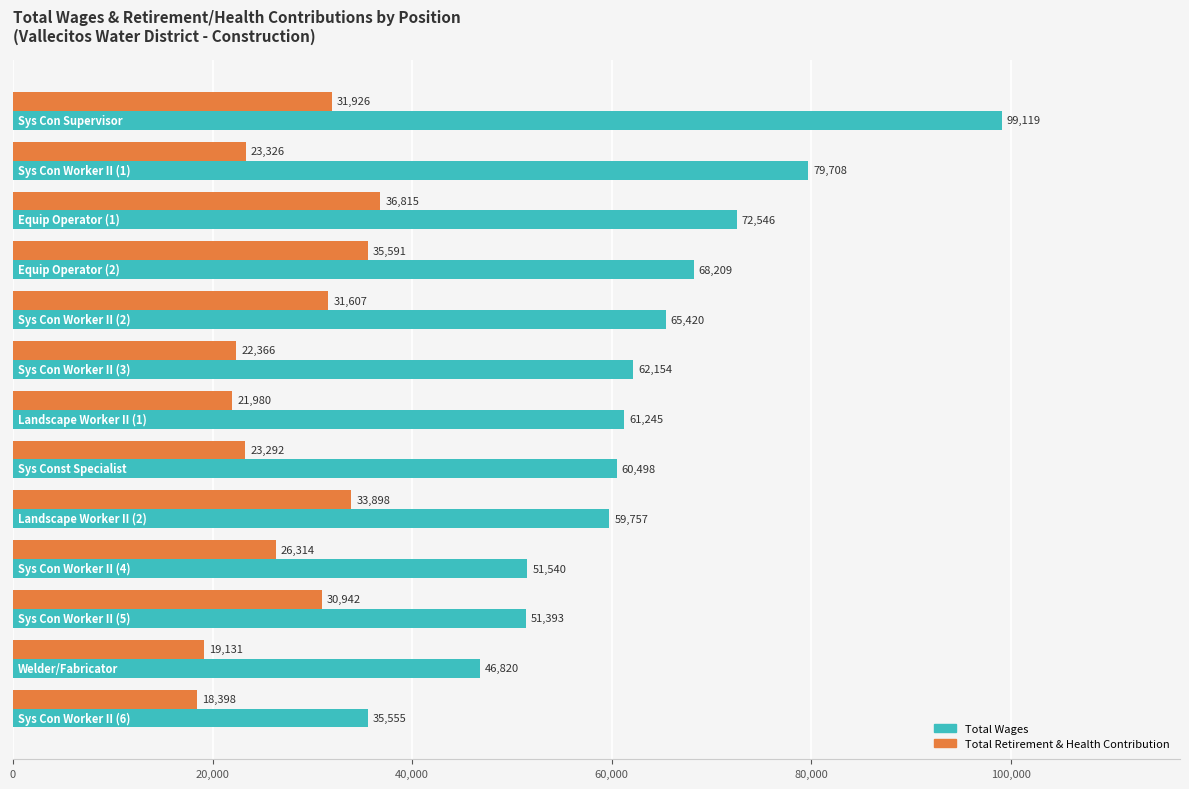

How many categories are shown in the chart?

13